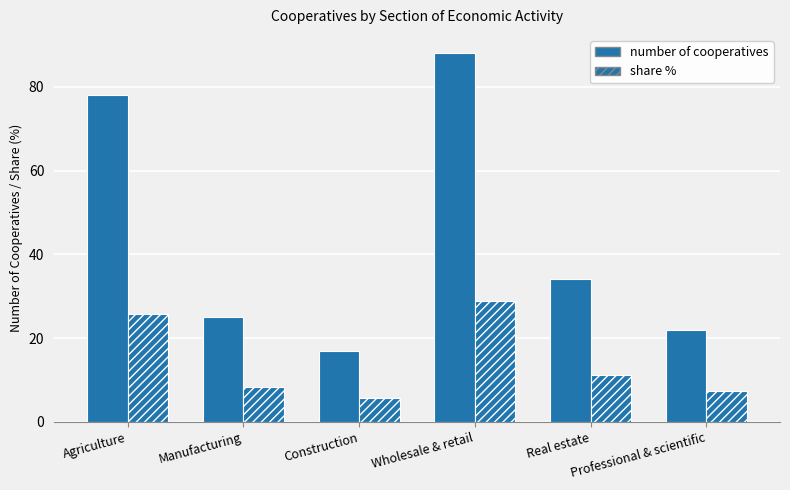

How many data points does each series have?

6